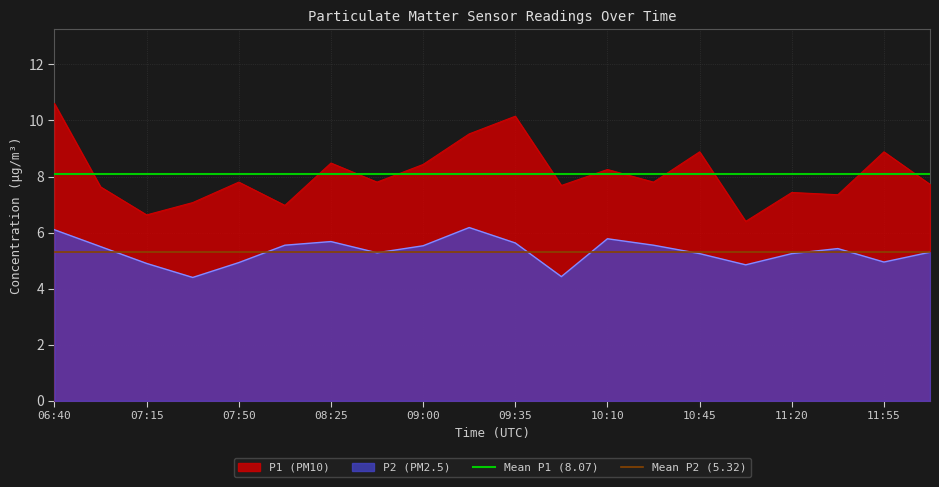

True or false: P1 (PM10) and P2 (PM2.5) cross at least once.

False